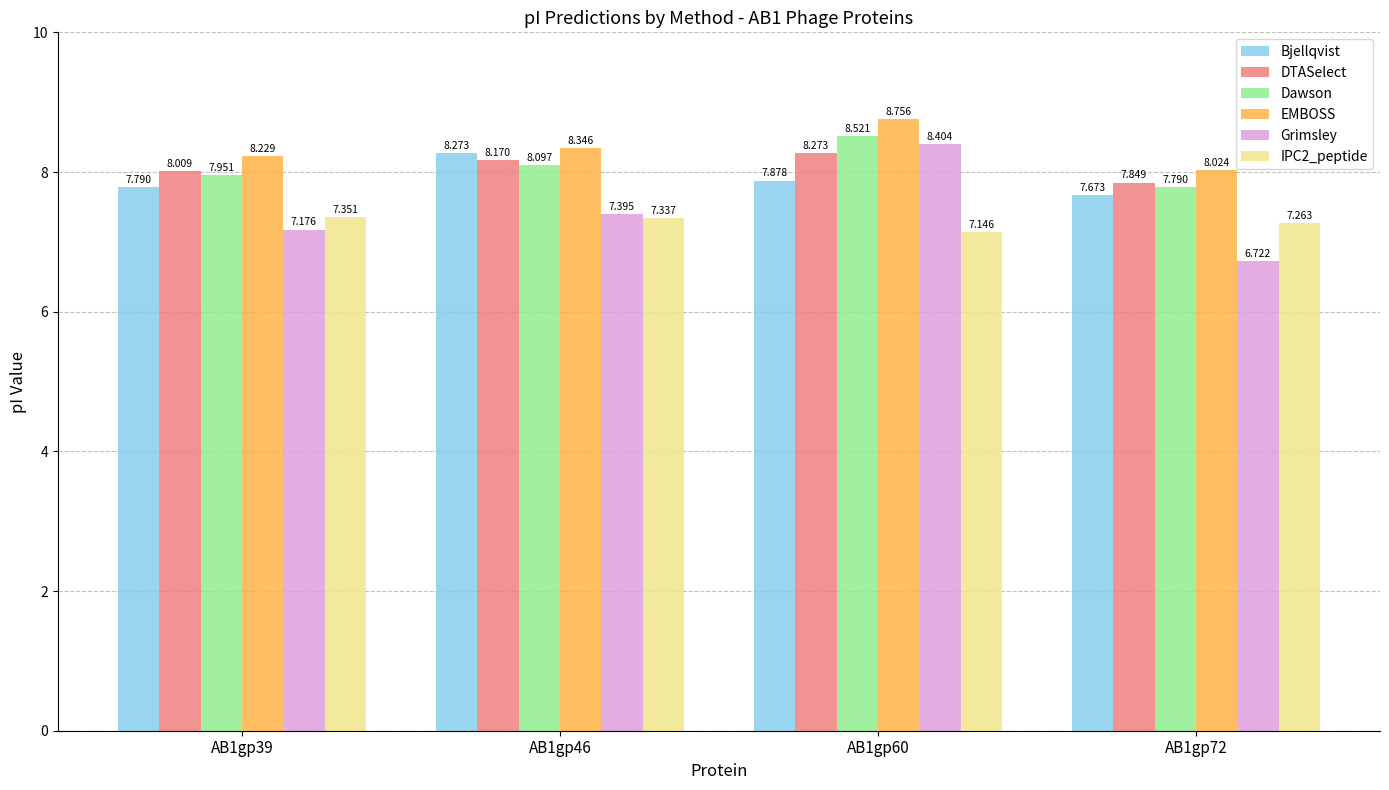

Count the number of data series in this chart.

6